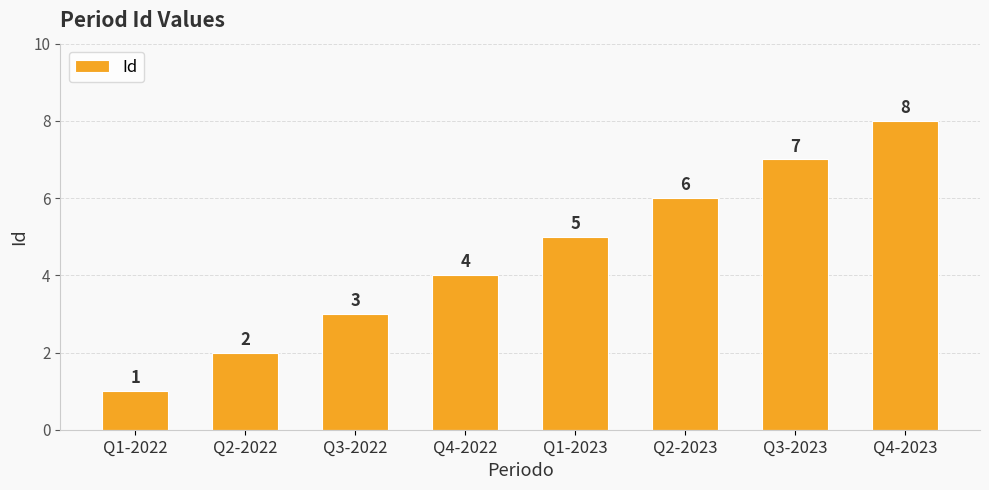

What value does the data have at Q2-2022?

2